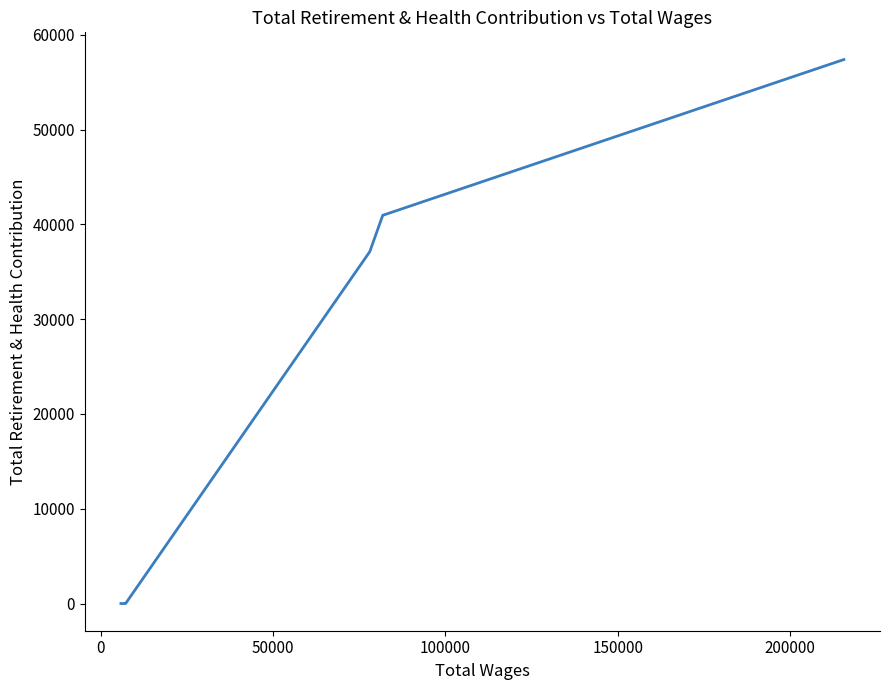

How many categories are shown in the chart?

6